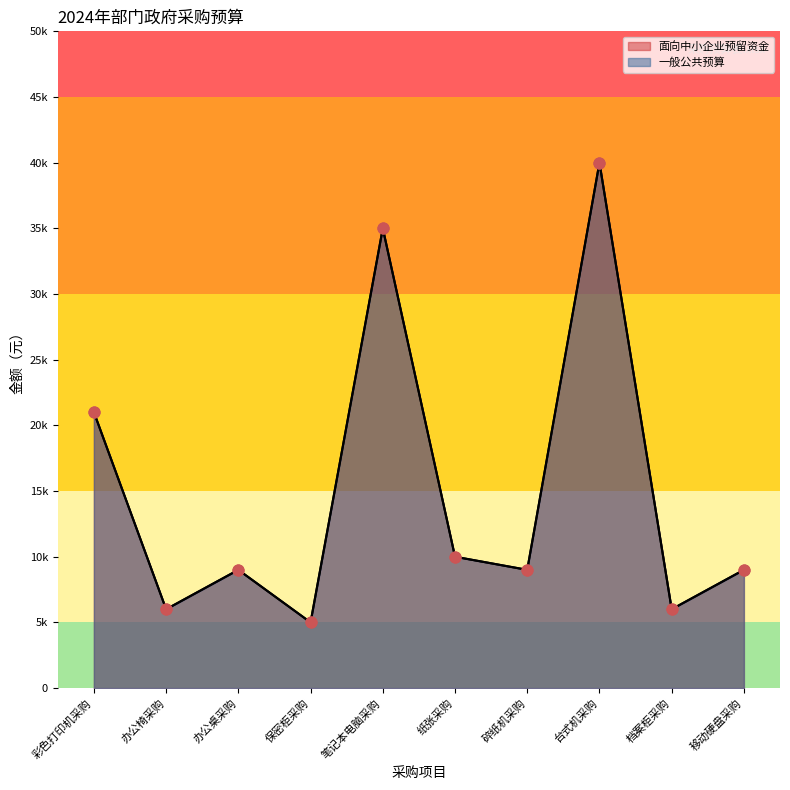

Which series has the widest spread of Y values?

面向中小企业预留资金